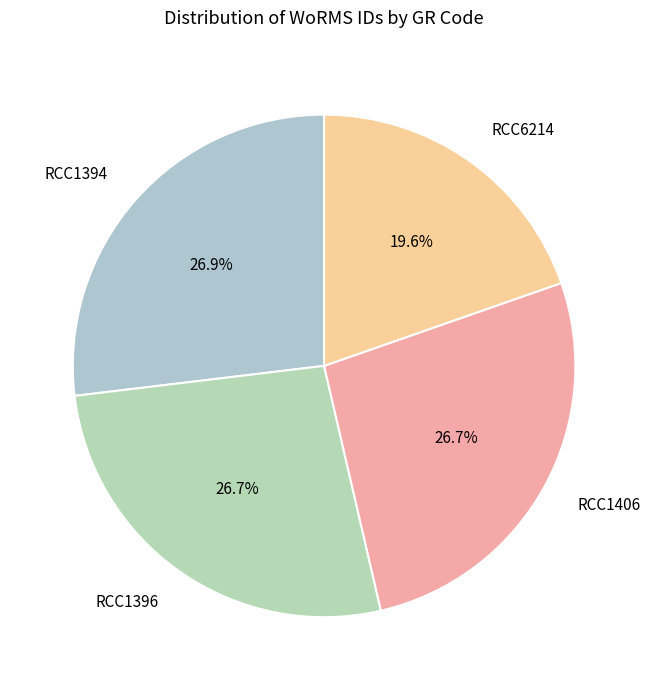

The RCC1406 slice represents 34% of the pie. True or false?

False